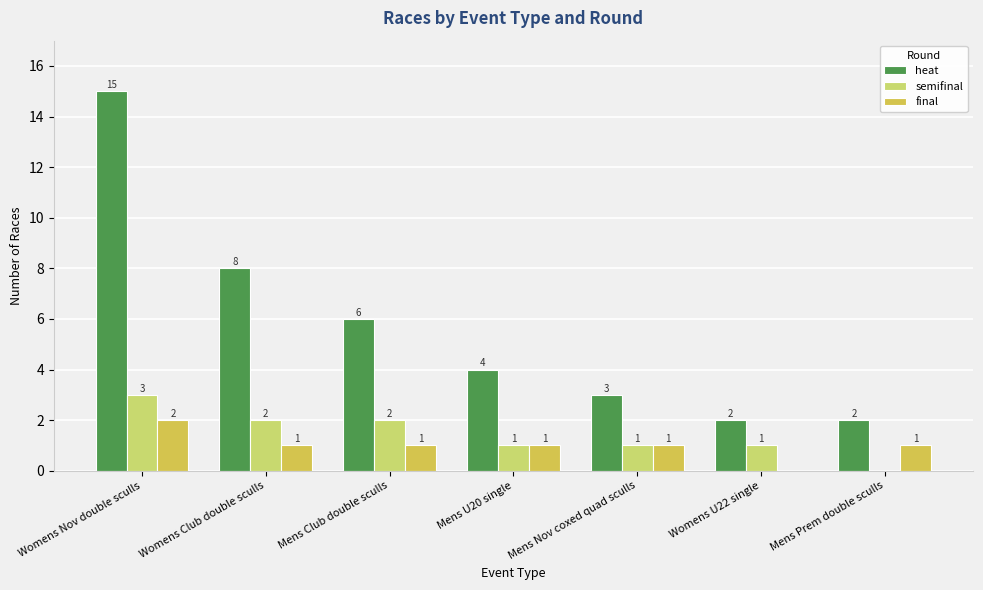

Does the chart contain stacked bars?

No